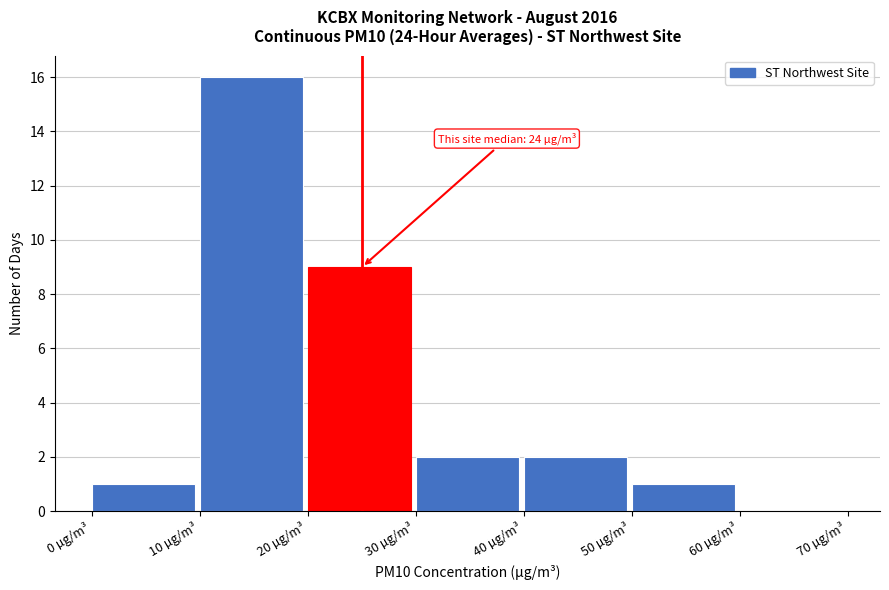

Over which range of the x-axis is the bar tallest?

10 to 20